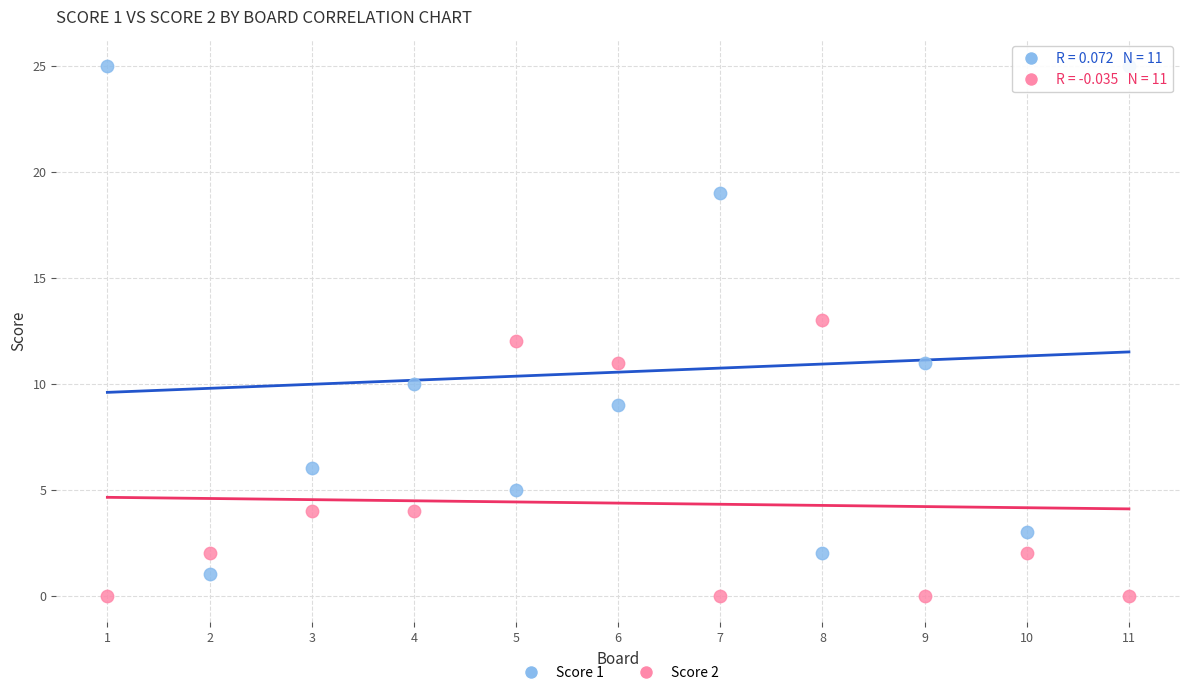

Which series reaches the minimum Y coordinate?

Score 2